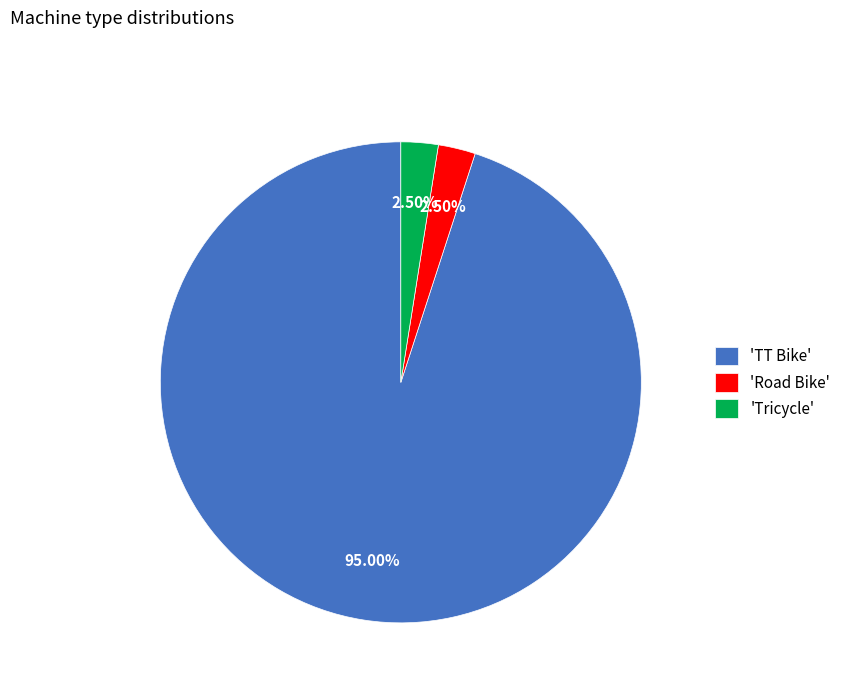

What is the largest slice in the pie chart?

'TT Bike'